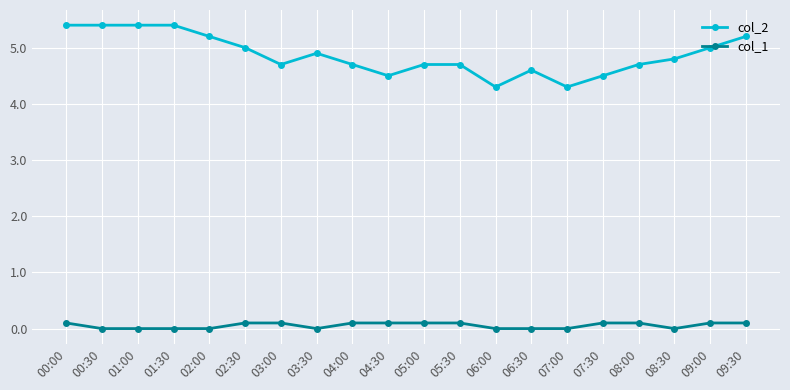

How many categories are shown in the chart?

20